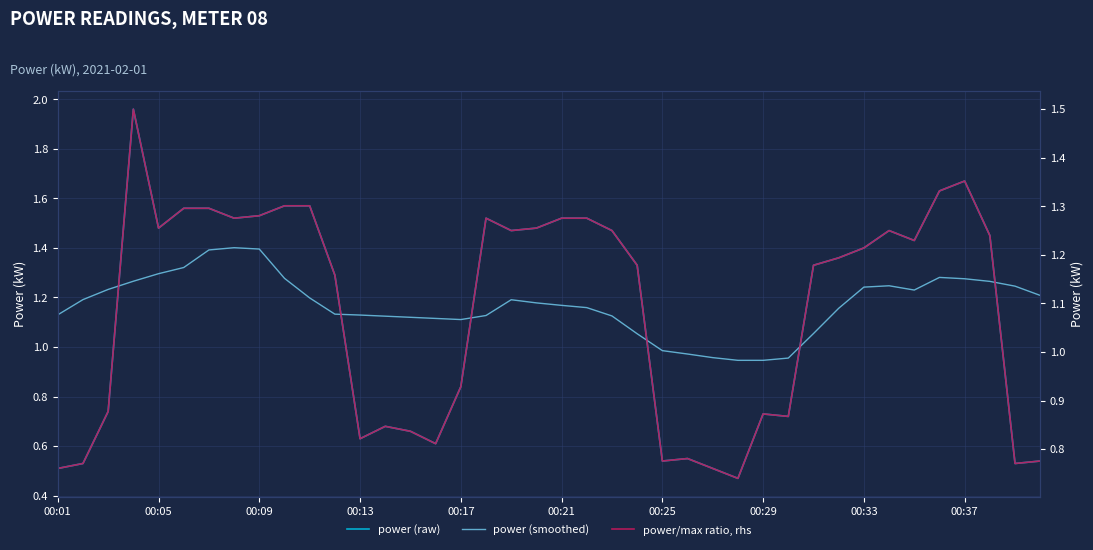

Which category has the highest value in the power (raw) series?

00:13